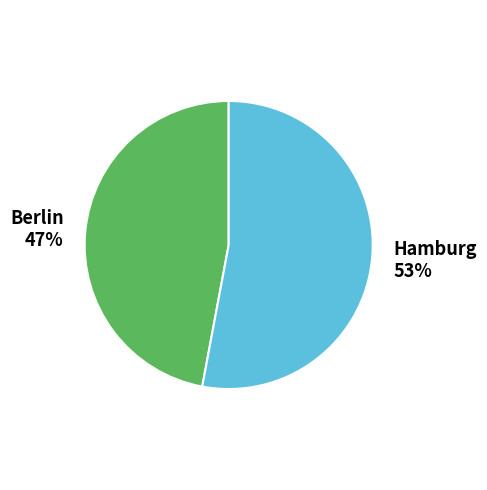

Which slice is the smallest?

Berlin